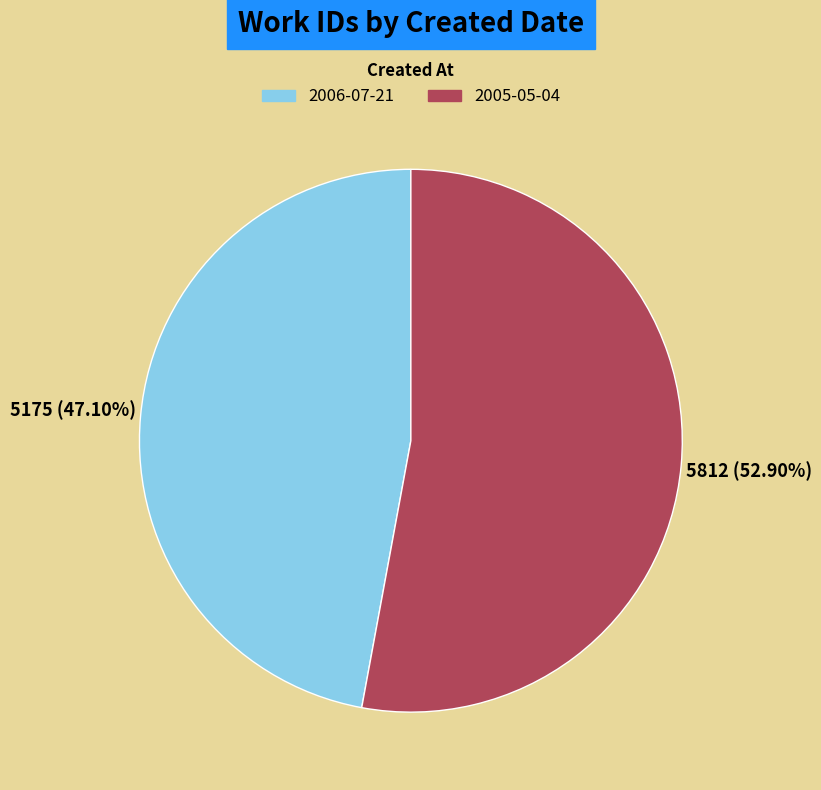

Which category has the biggest portion of the pie?

2005-05-04